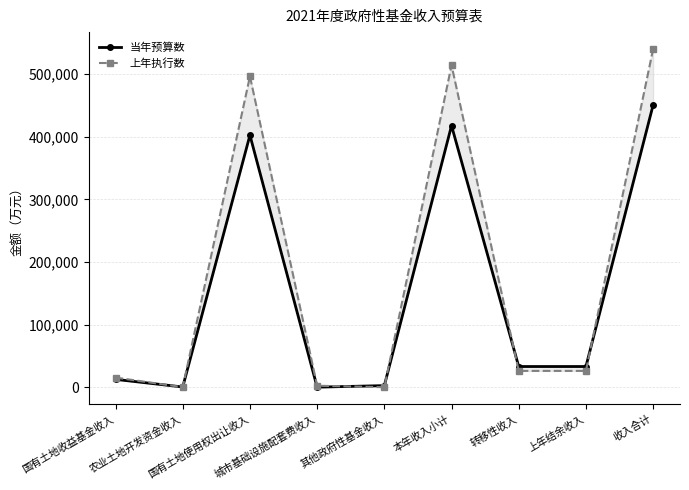

Which category has the lowest value in the 上年执行数 series?

农业土地开发资金收入